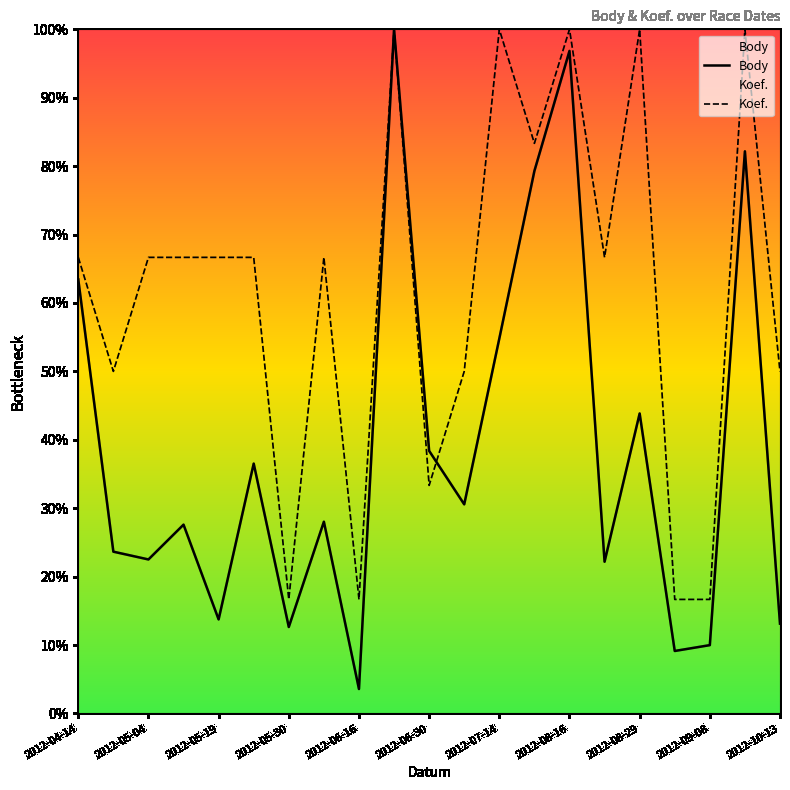

After their last crossing, which series has the higher values: Body or Koef.?

Koef.